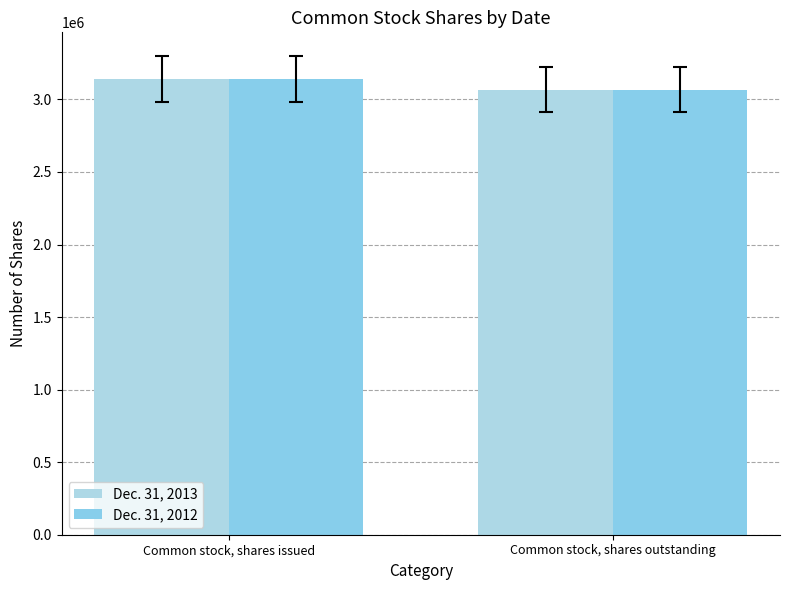

What is the sum of all Dec. 31, 2012 values?

6208966